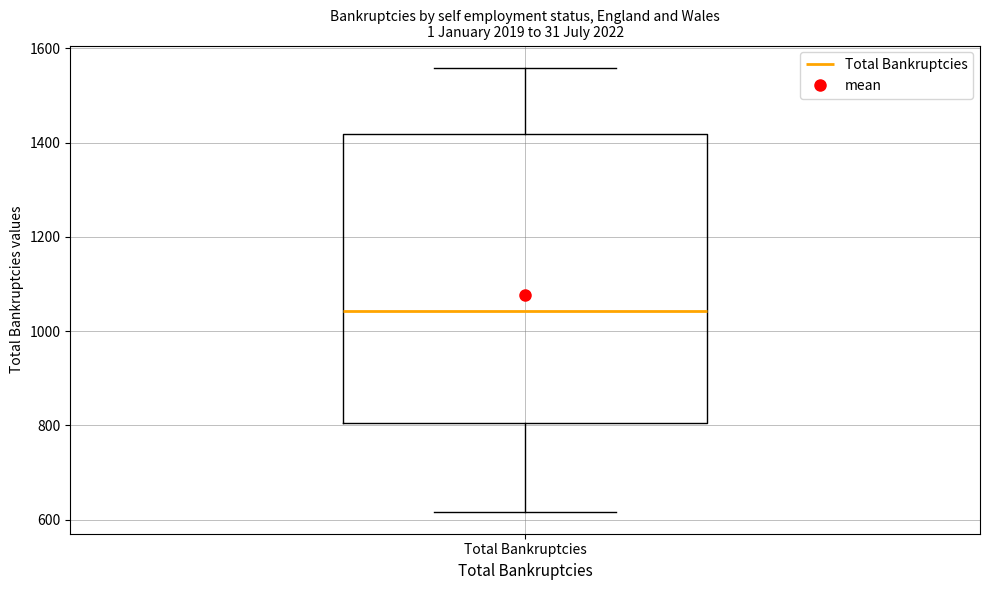

Where does the lower whisker of the box for Total Bankruptcies end on the y-axis? The values are not printed on the chart, so give them approximately, as read against the axis.

620